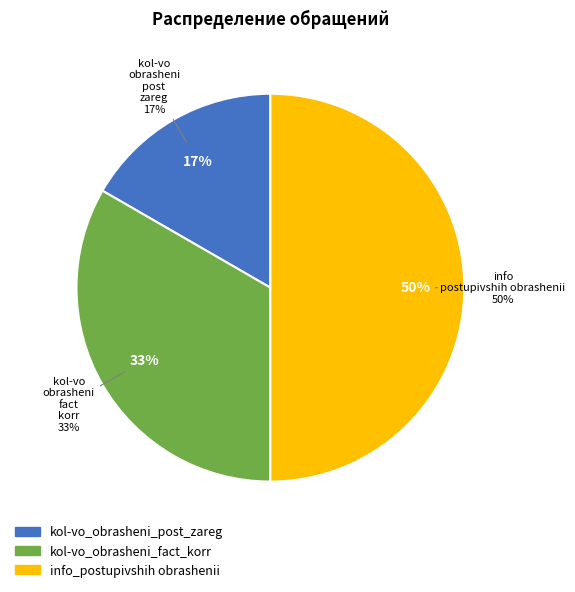

To the nearest percent, what percentage of the pie is kol-vo_obrasheni_post_zareg?

17%